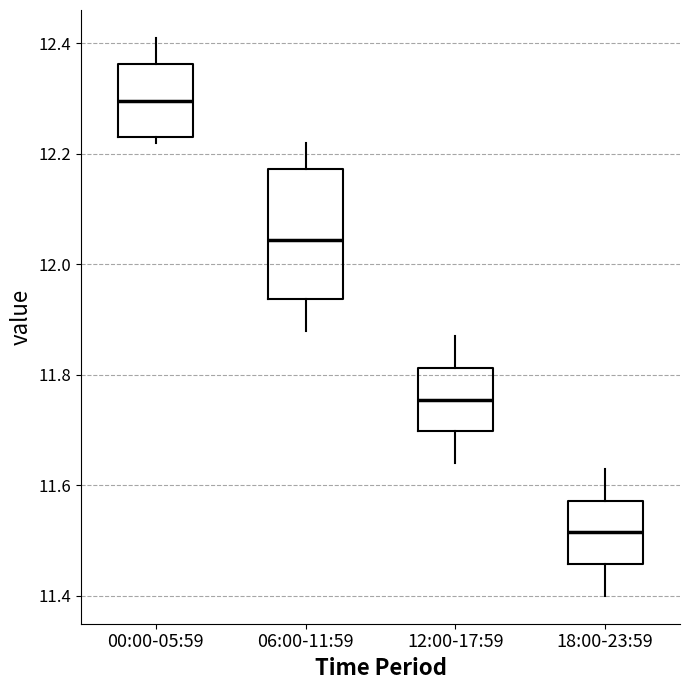

Where is the upper edge of the box for 00:00-05:59 on the y-axis? The values are not printed on the chart, so give them approximately, as read against the axis.

12.36